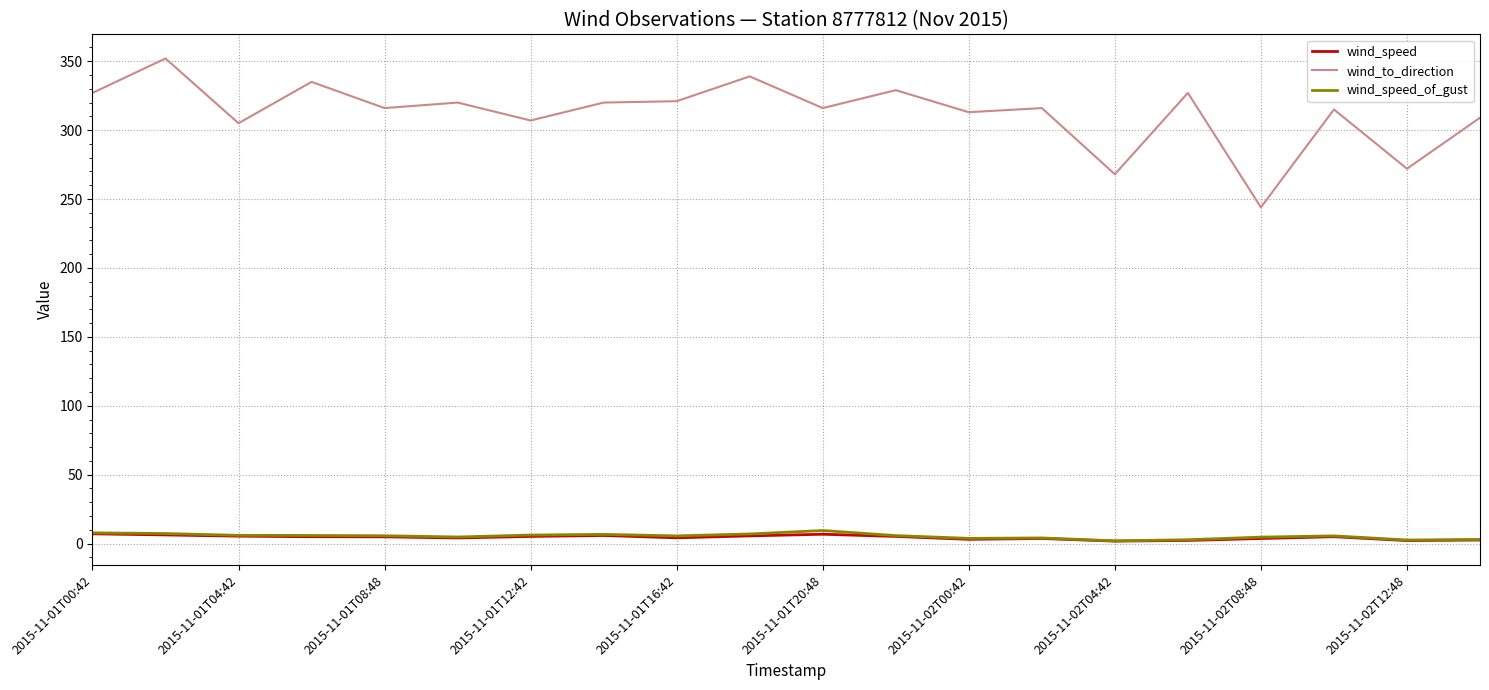

Which series has the largest total across all categories?

wind_to_direction